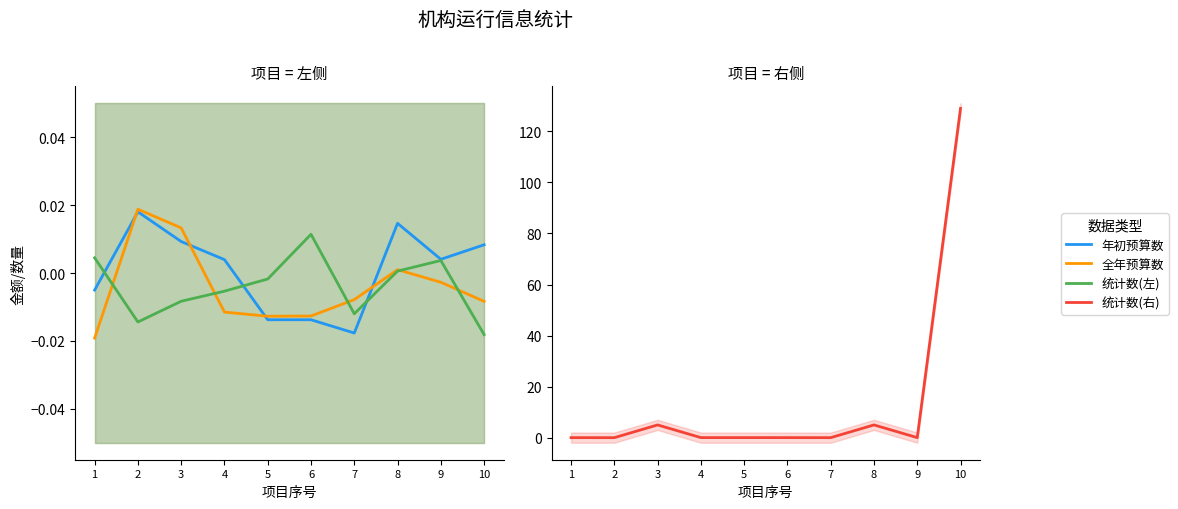

How many data points does each series have?

10